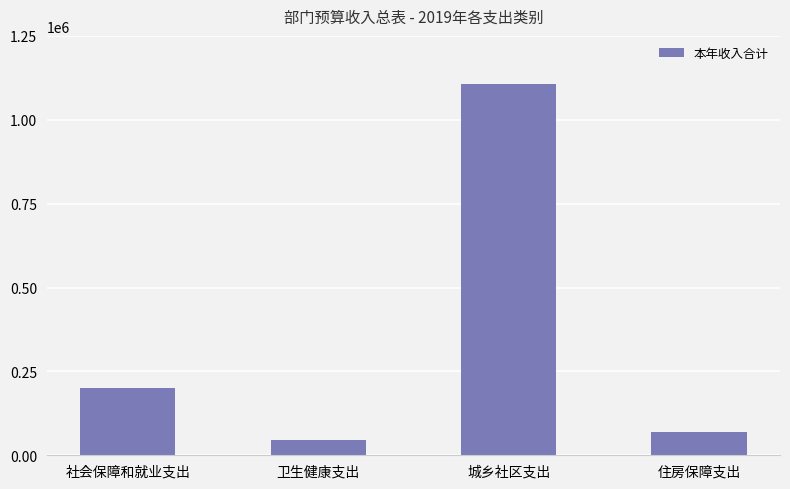

At which label is the value closest to 576103?

社会保障和就业支出